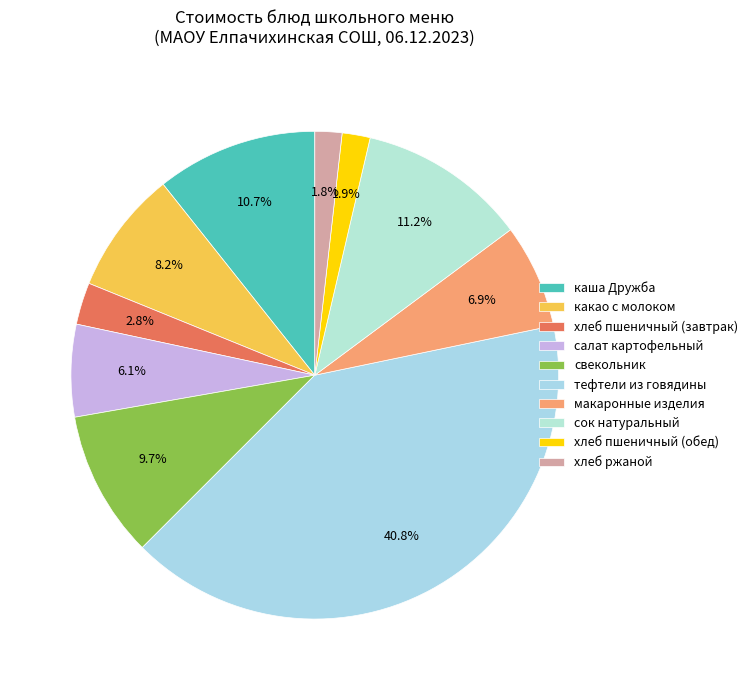

True or false: хлеб ржаной accounts for 11% of the total.

False